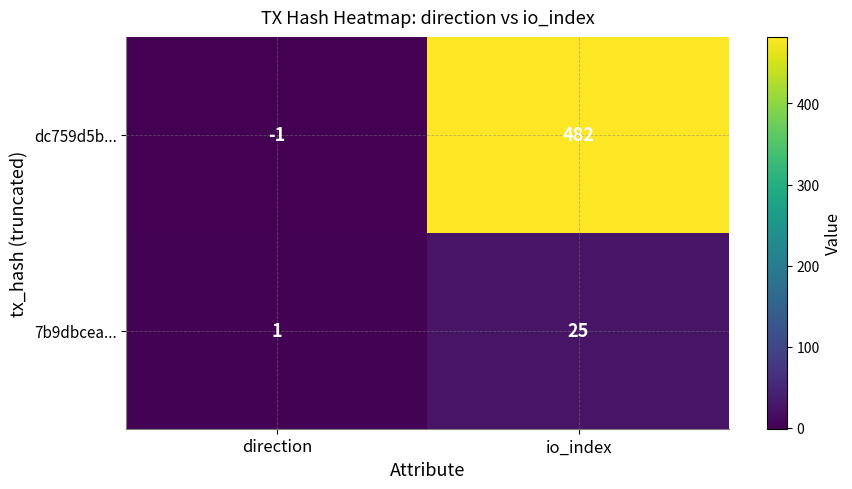

Which series has the largest total across all categories?

dc759d5b...